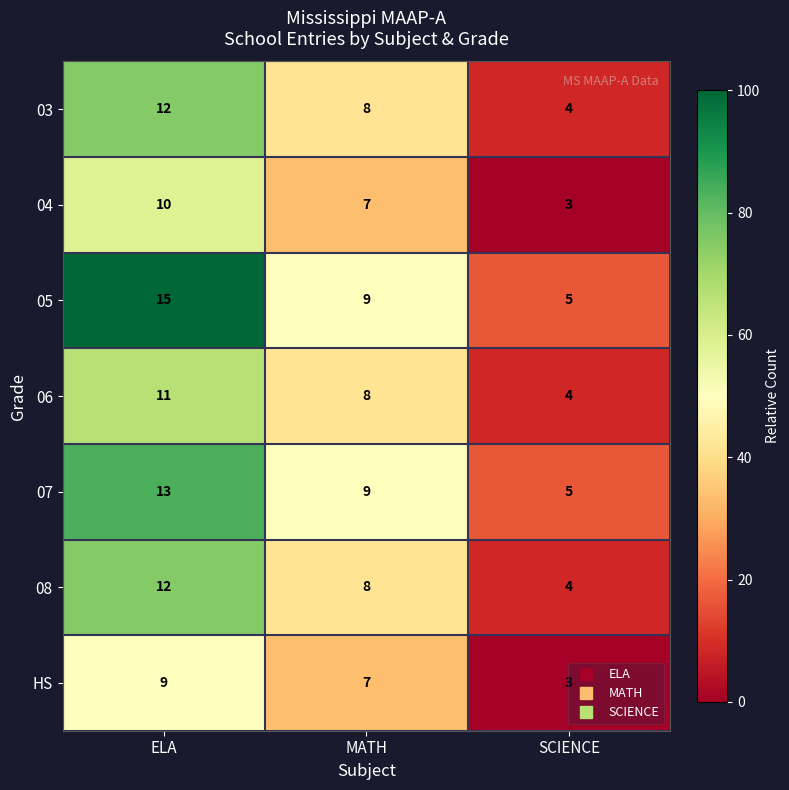

Which category has the highest value across all series?

ELA